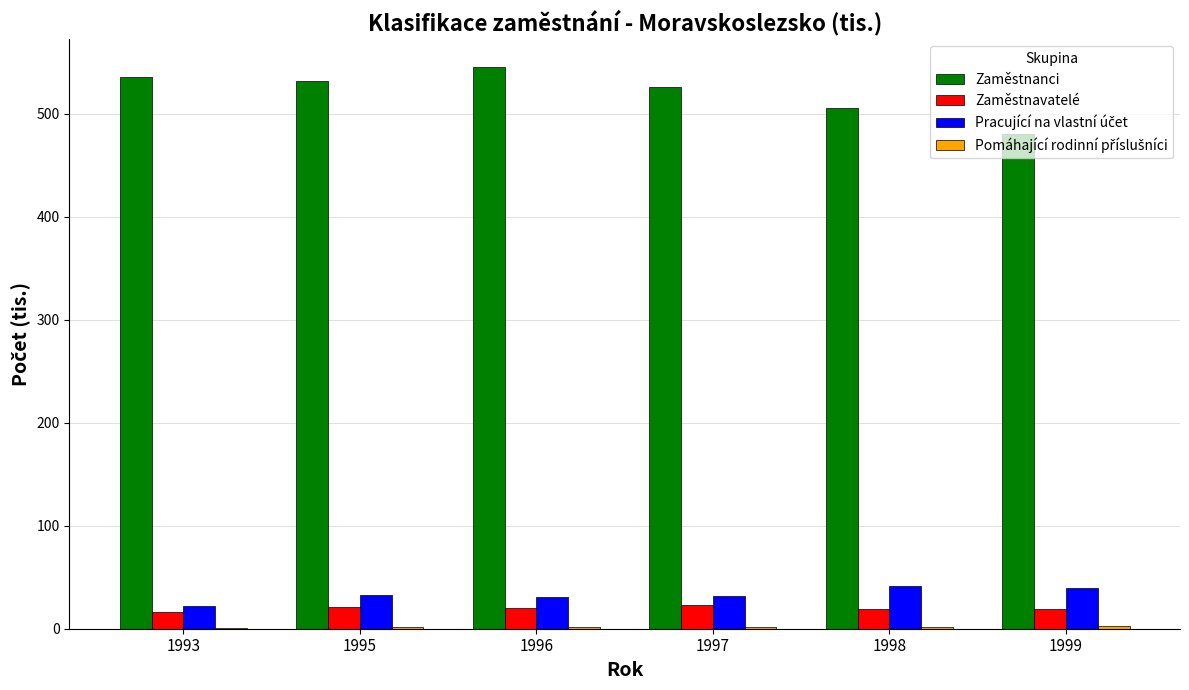

The value of Zaměstnanci at 1995 is 531.2. True or false?

True